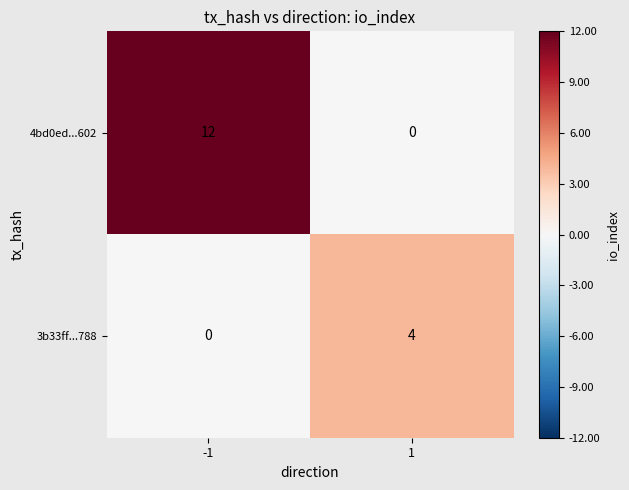

Is it true that 3b33ff...788 equals 4 at 1?

True